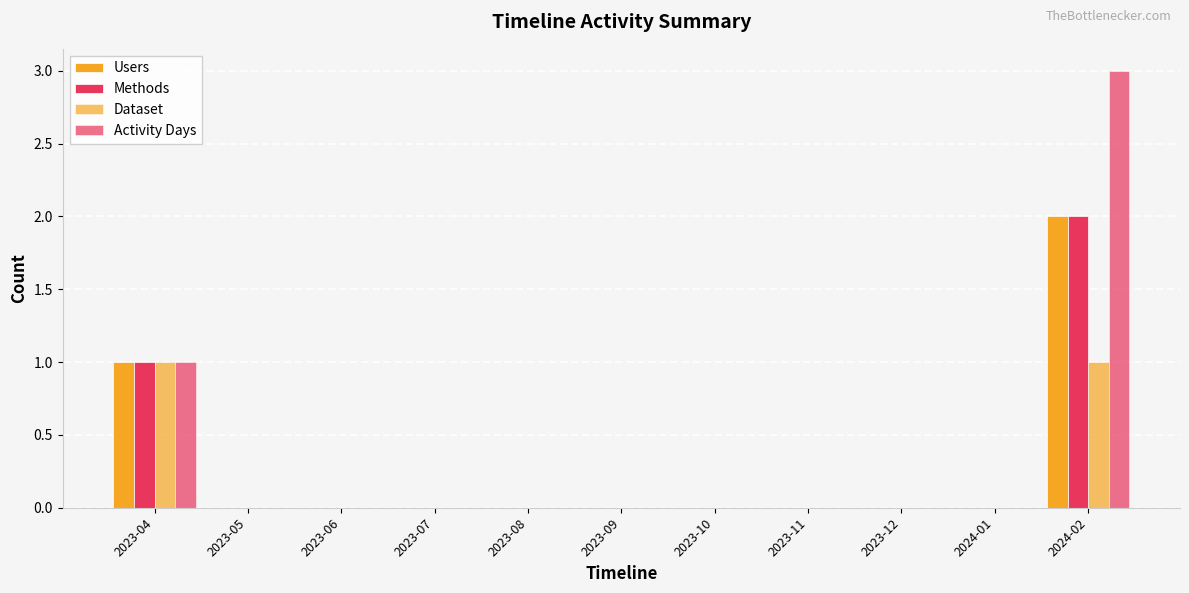

What is the maximum value for Methods?

2